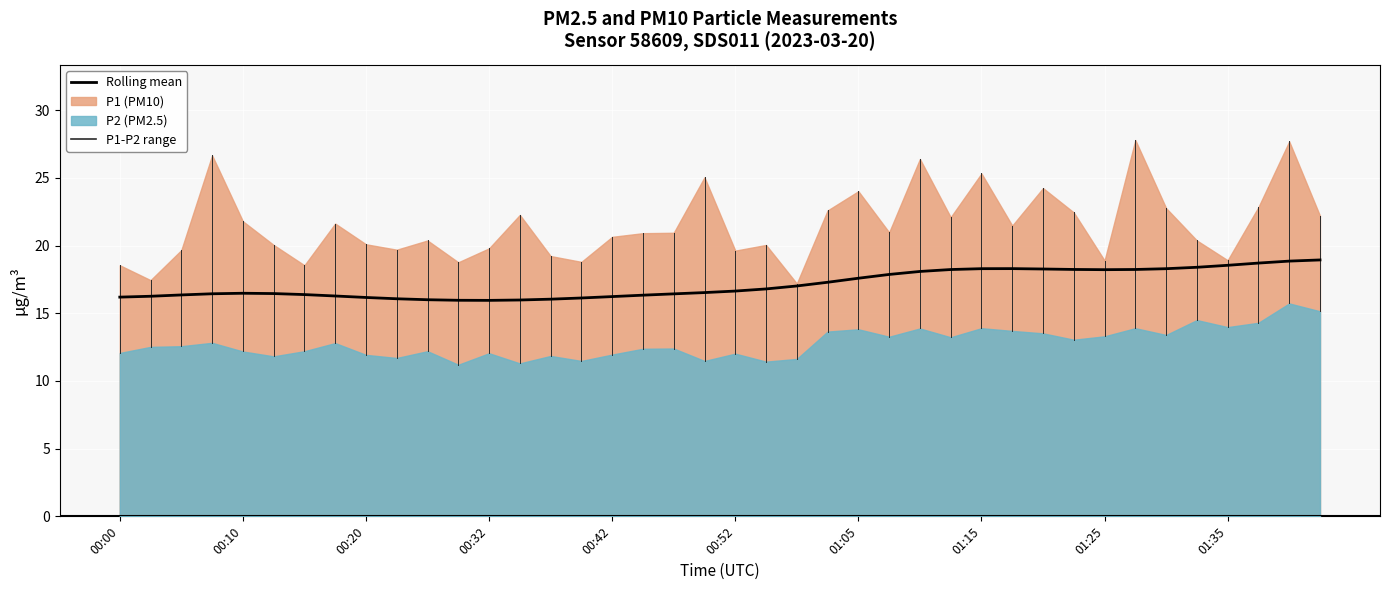

What is the smallest value displayed?

11.2